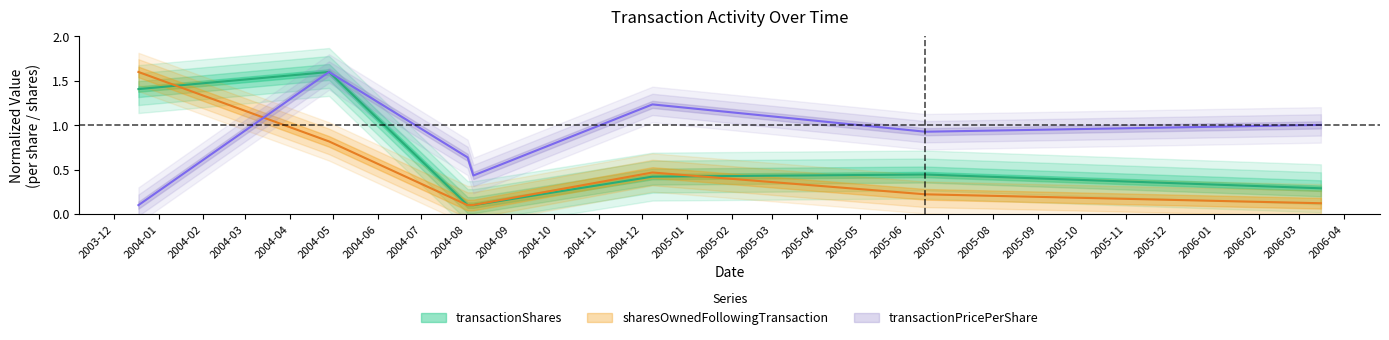

Is this an area chart (filled region under the line)?

No